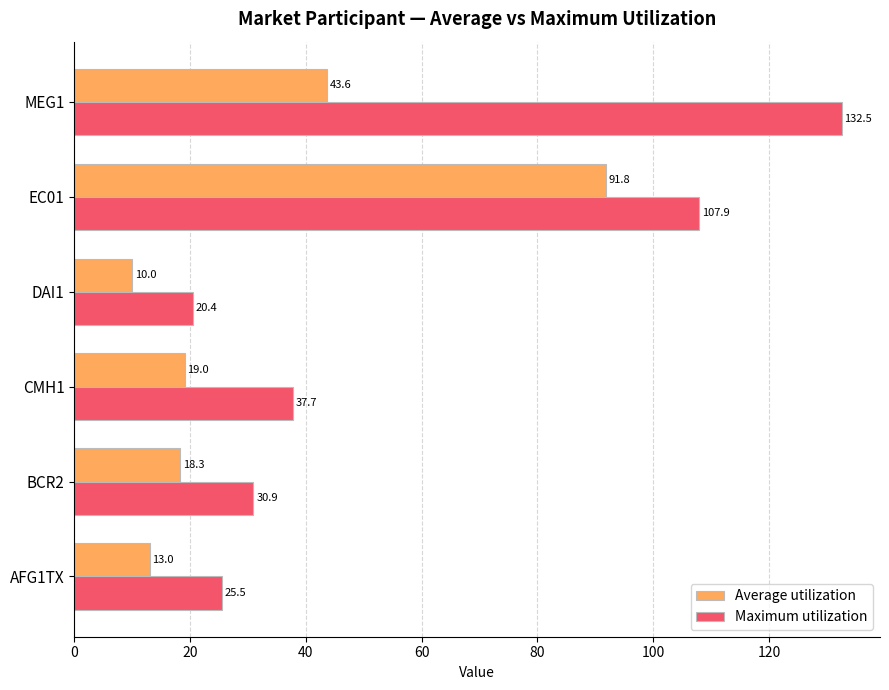

Where is Average utilization nearest to the value 50?

MEG1